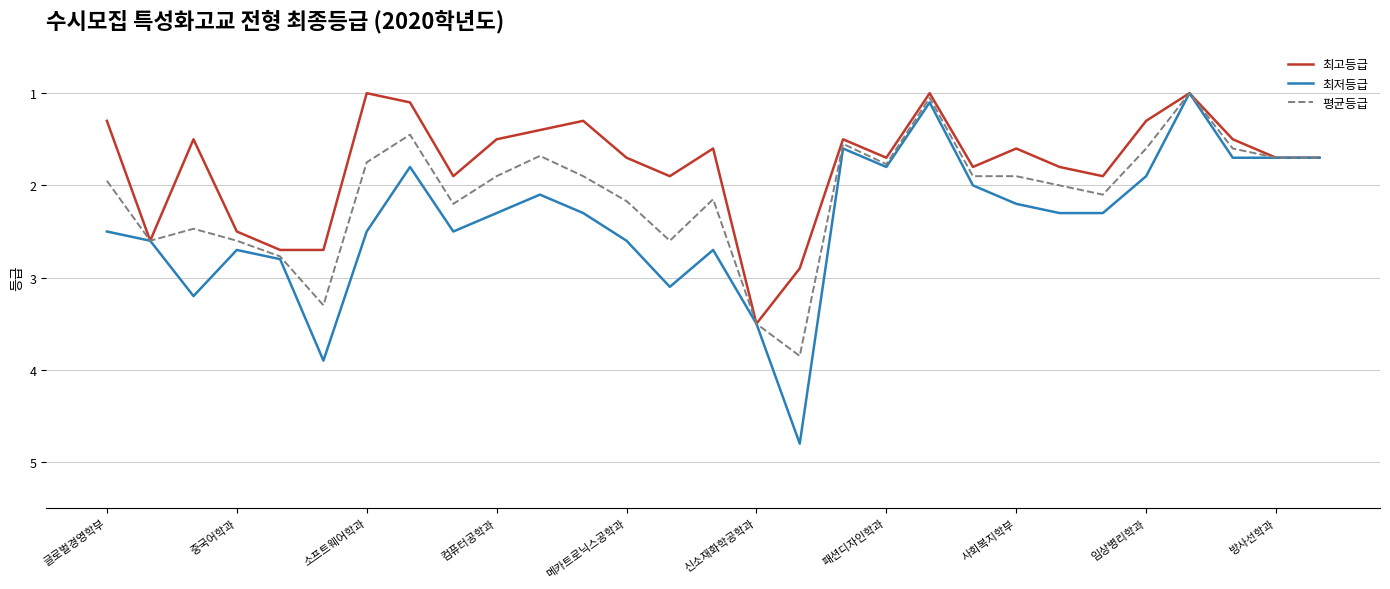

List the series in order of their peak value, lowest first.

최고등급, 평균등급, 최저등급